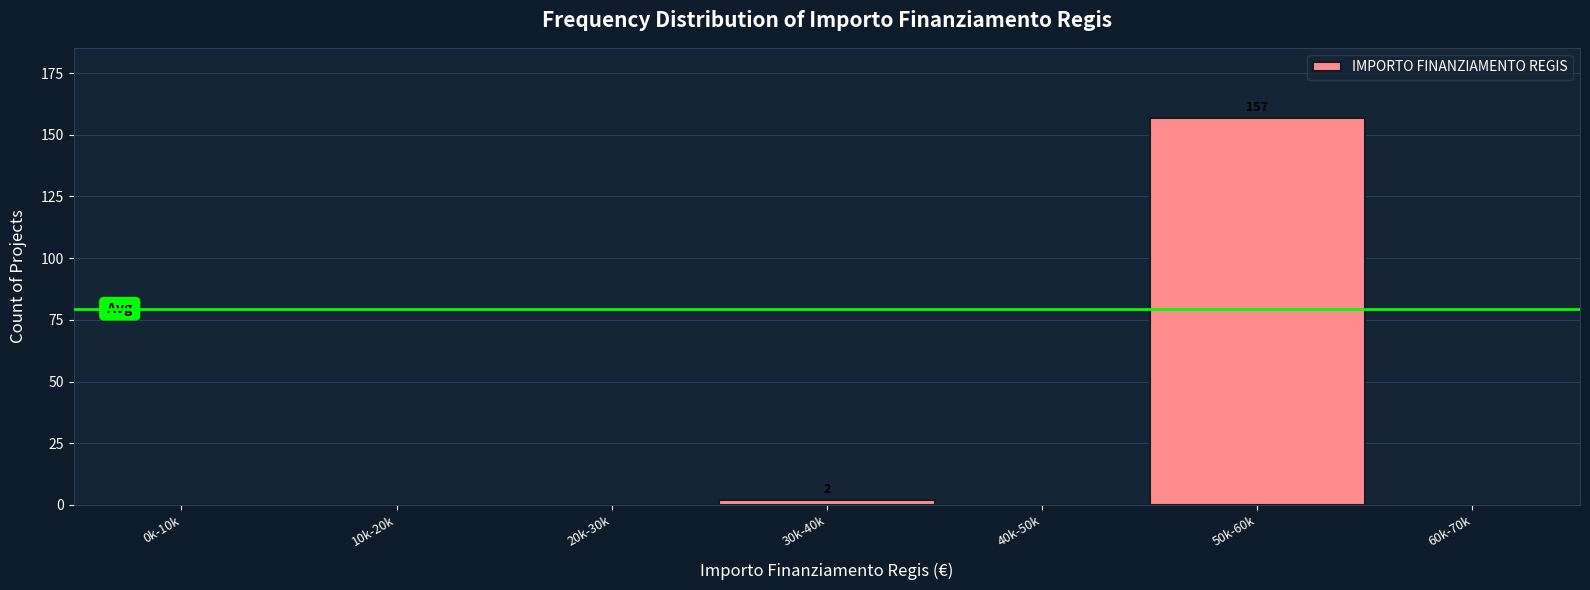

Reading right to left, extract all data points from this chart.

60k-70k=0	50k-60k=157	40k-50k=0	30k-40k=2	20k-30k=0	10k-20k=0	0k-10k=0